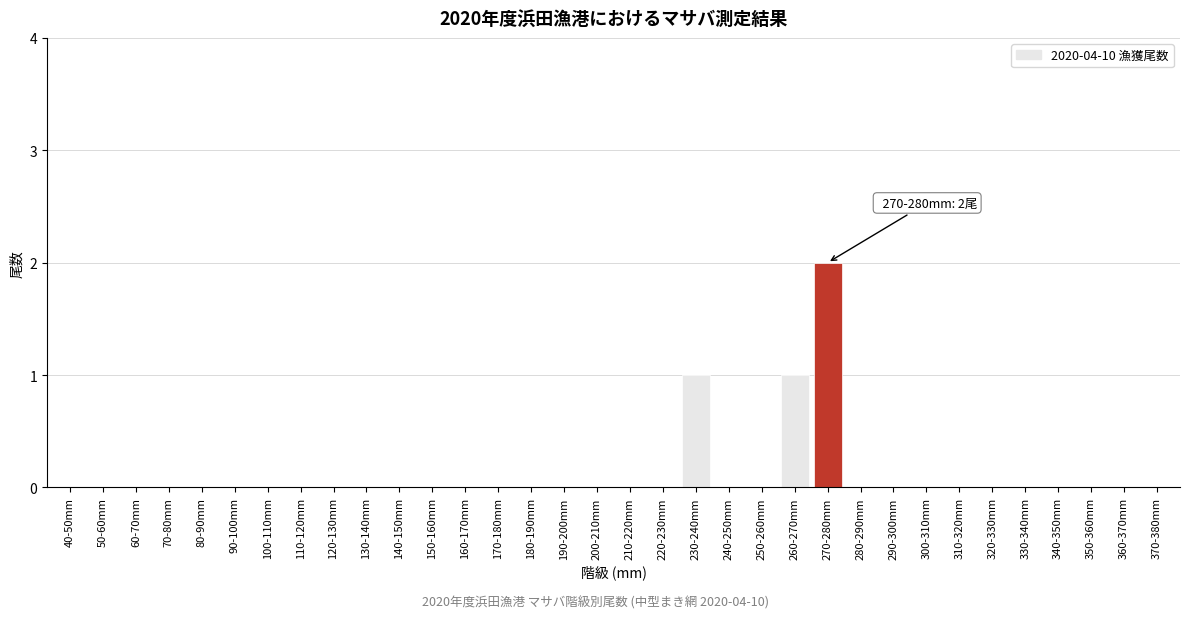

True or false: the data shows -1 at 210-220mm.

False